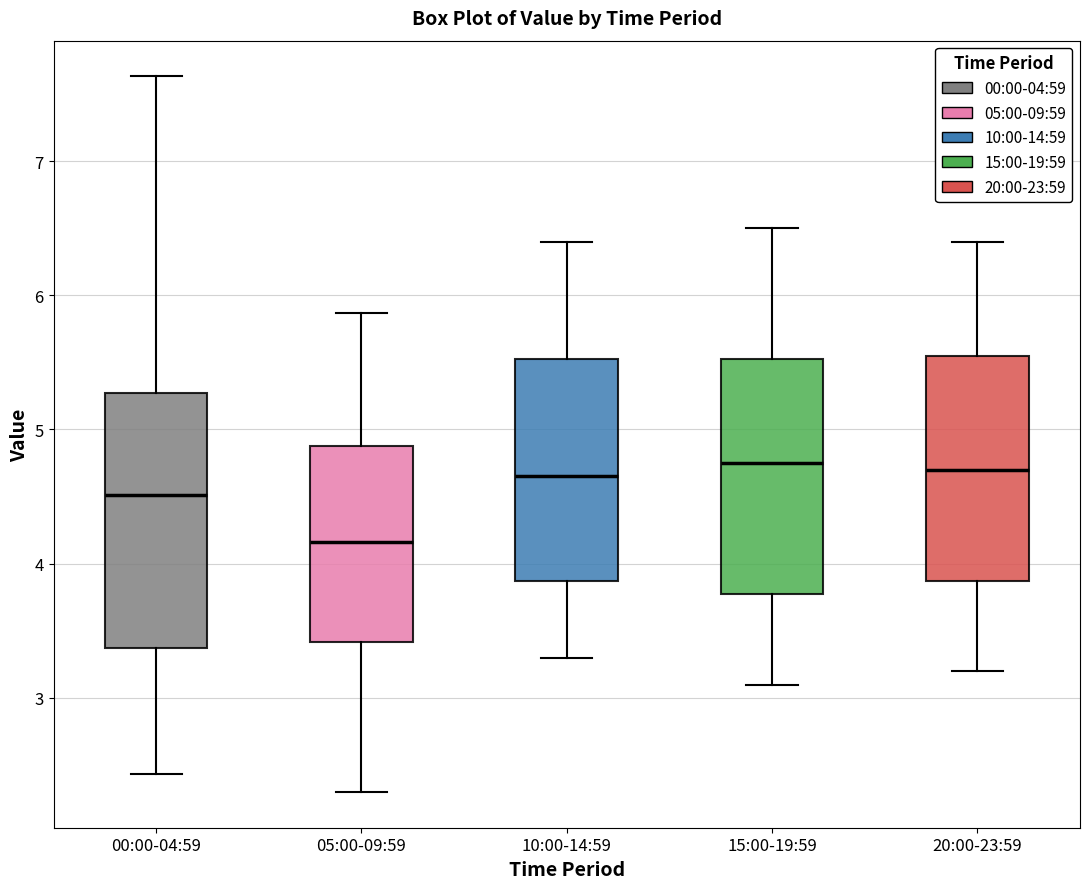

Reading left to right, read every box against the y-axis: the position of its median line, the range the box covers, and the ends of its whiskers. The values are not printed on the chart, so give them approximately, as read against the axis.

00:00-04:59: median 4.5, box 3.4 to 5.3, whiskers 2.4 to 7.6
05:00-09:59: median 4.2, box 3.4 to 4.9, whiskers 2.3 to 5.9
10:00-14:59: median 4.7, box 3.9 to 5.5, whiskers 3.3 to 6.4
15:00-19:59: median 4.8, box 3.8 to 5.5, whiskers 3.1 to 6.5
20:00-23:59: median 4.7, box 3.9 to 5.6, whiskers 3.2 to 6.4